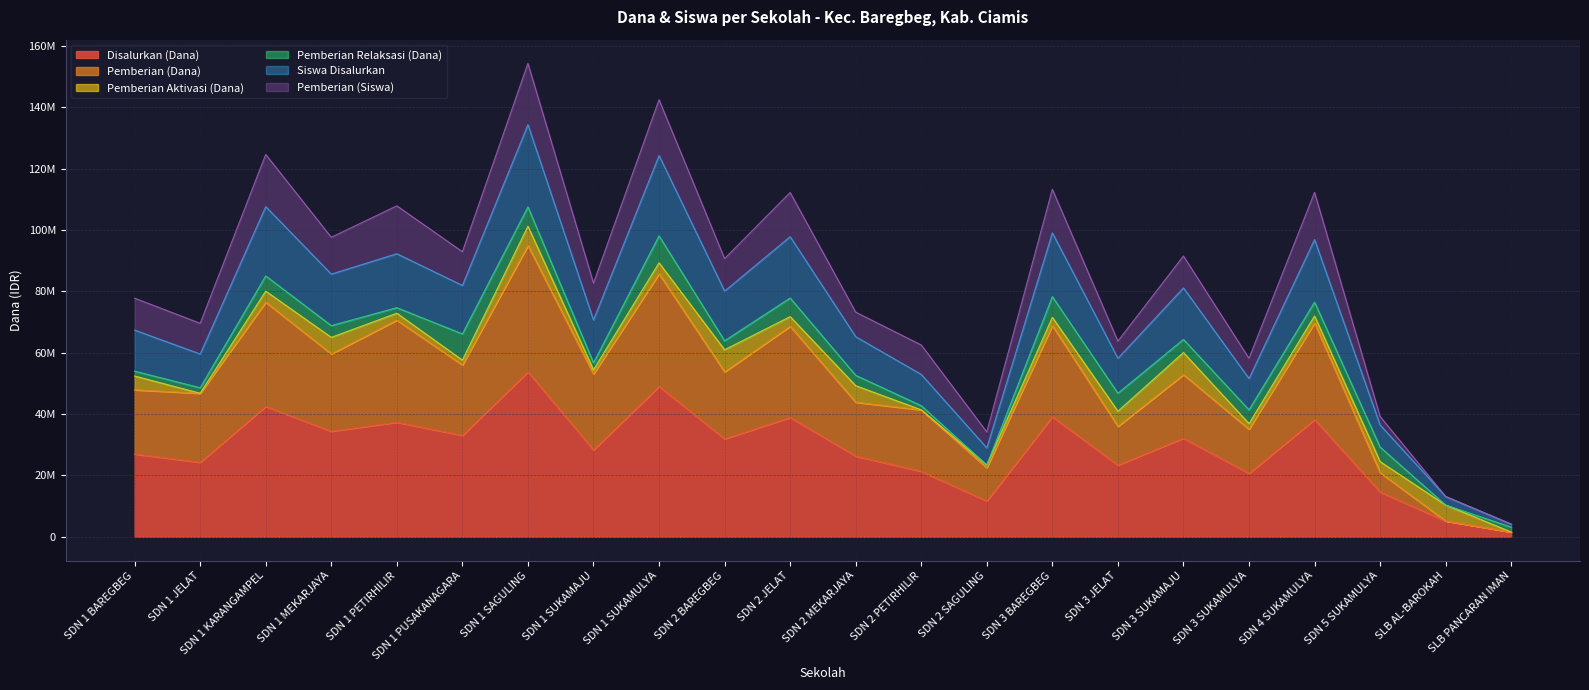

What is the difference between the maximum and second lowest values in the Disalurkan (Dana) series?

48600000